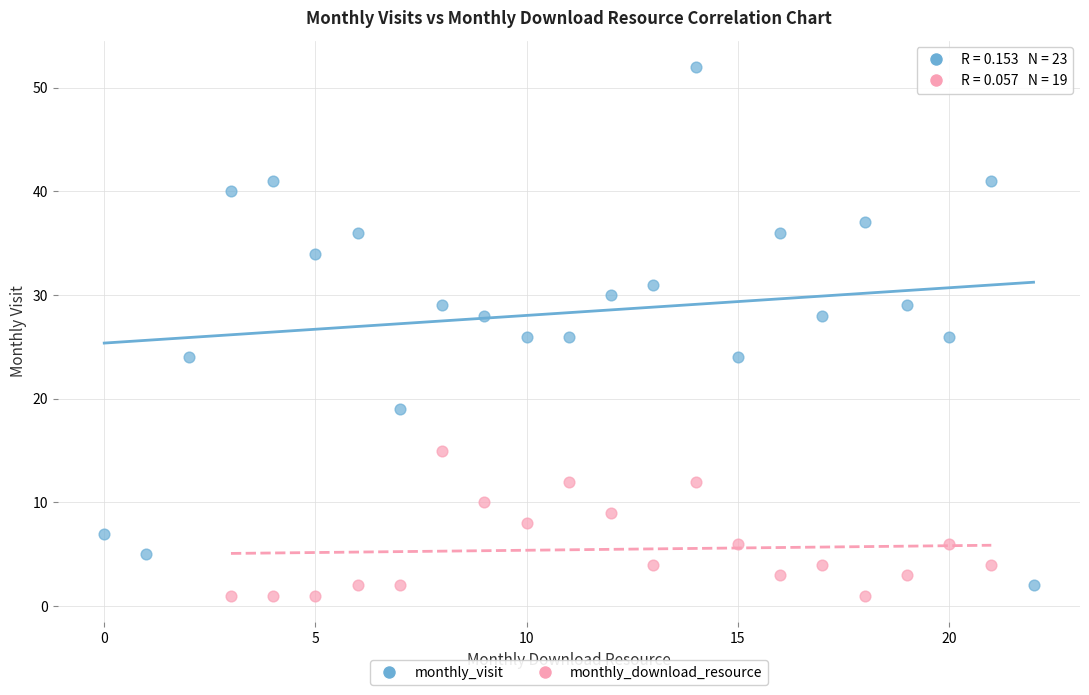

Which series has the widest spread of Y values?

monthly_visit